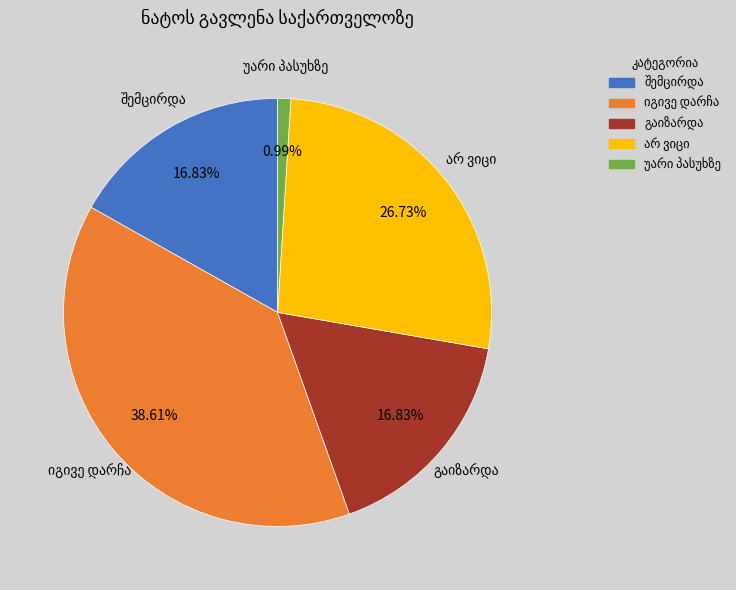

How many slices are in this pie chart?

5